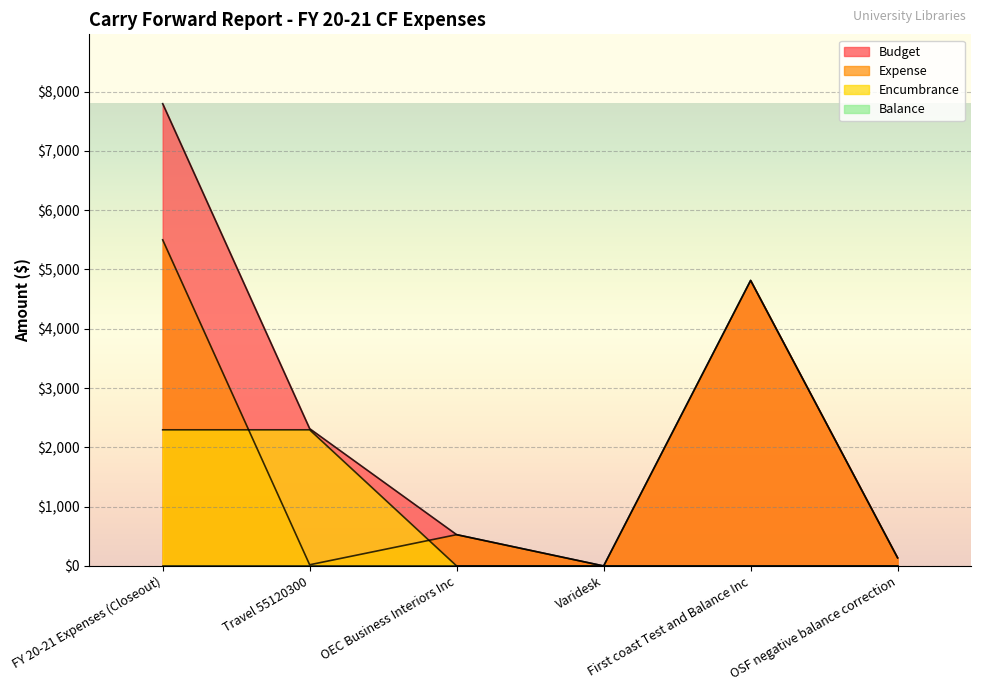

Reading left to right, transcribe all the data shown in this chart.

Budget: 7796	2316	528	0	4815	137
Expense: 5500	20	528	0	4815	137
Encumbrance: 2296	2296	0	0	0	0